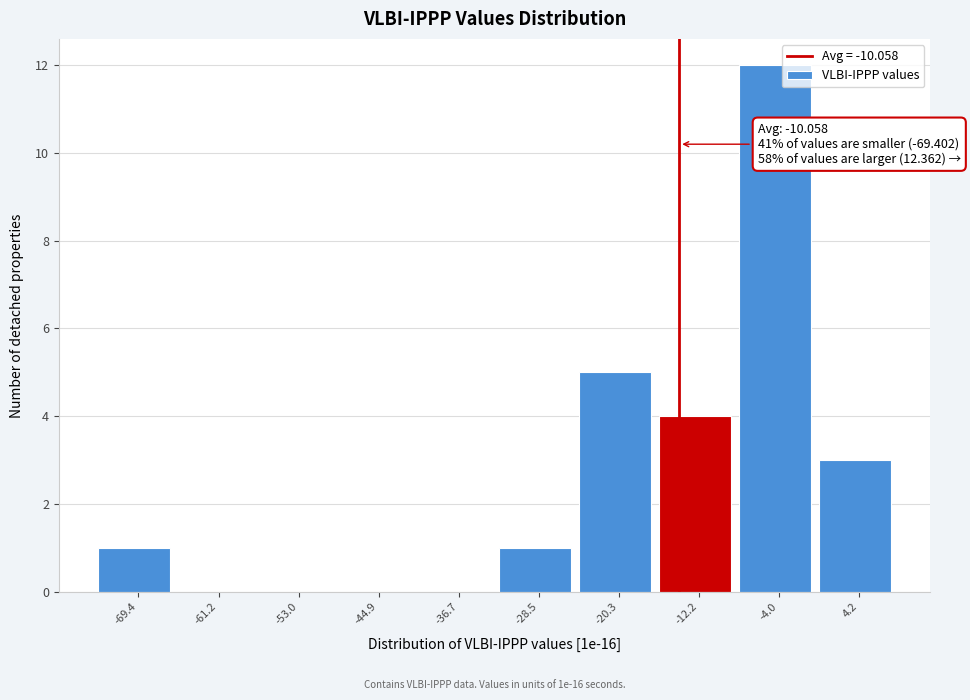

Reading left to right, extract all data points from this chart.

-69.4=1	-61.2=0	-53.0=0	-44.9=0	-36.7=0	-28.5=1	-20.3=5	-12.2=4	-4.0=12	4.2=3